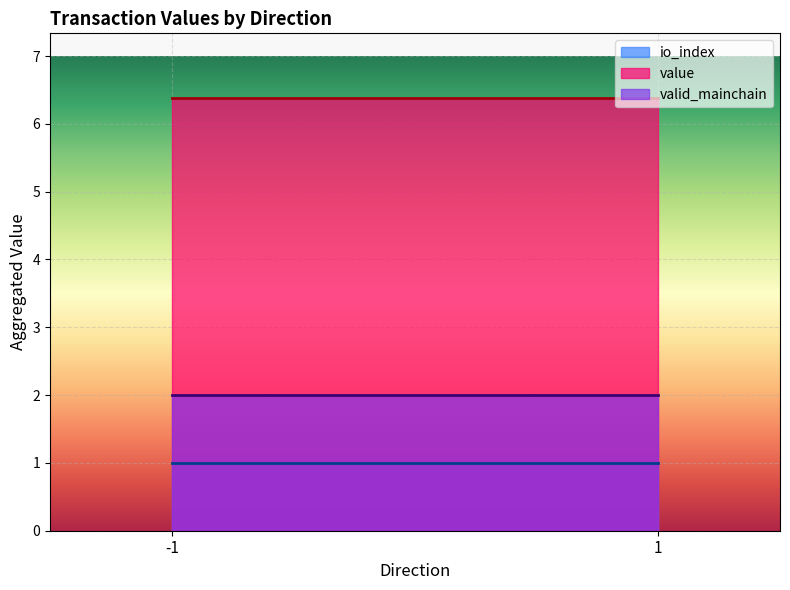

What is the sum of all value values?

12.8